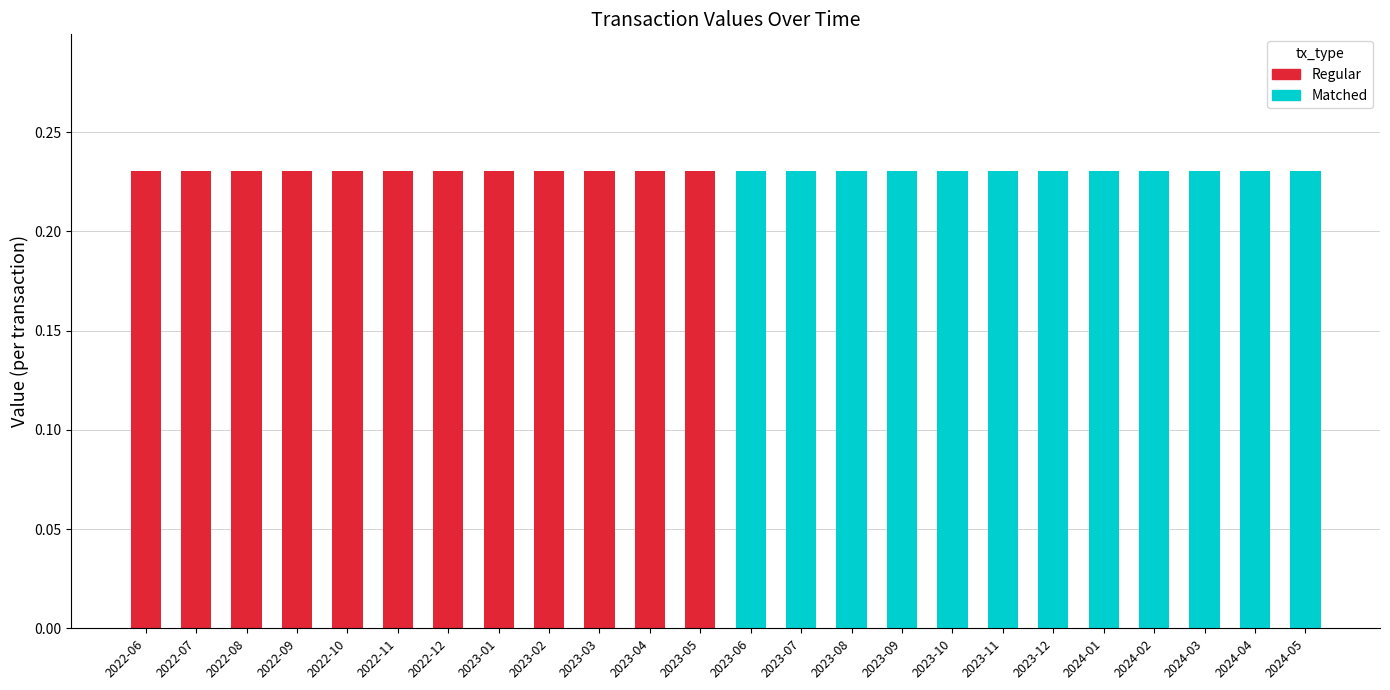

Where is Regular nearest to the value 0?

2023-06